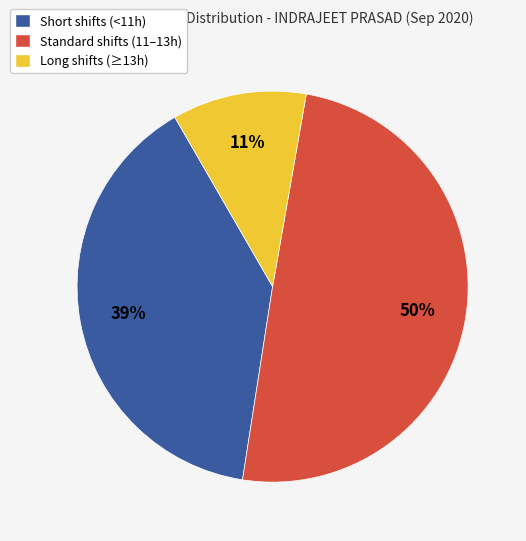

How many segments does this pie chart have?

3